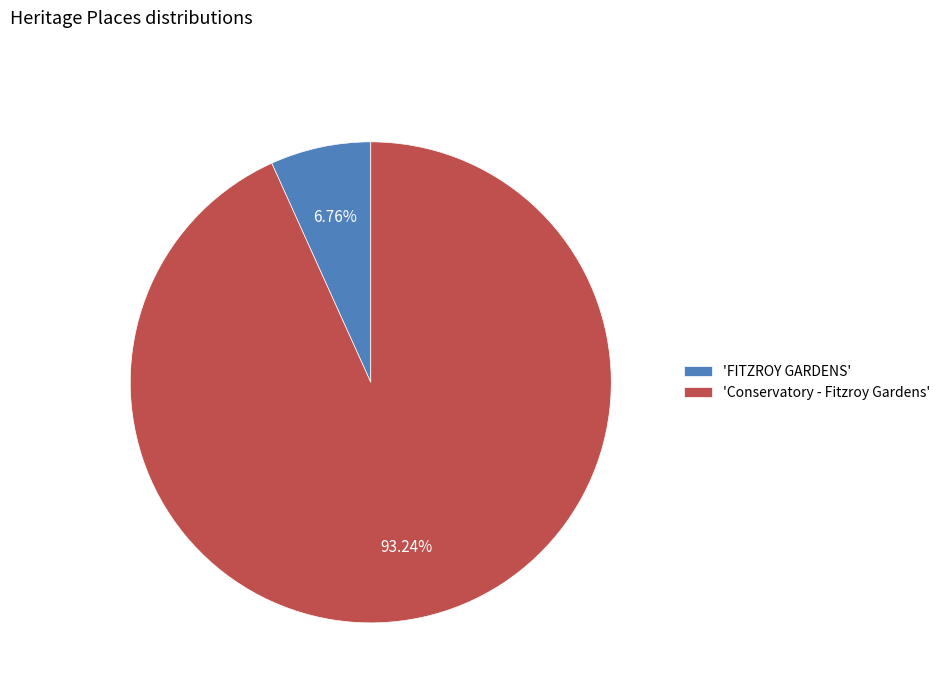

Approximately how many times larger is the value at 'Conservatory - Fitzroy Gardens' compared to 'FITZROY GARDENS'?

13.8